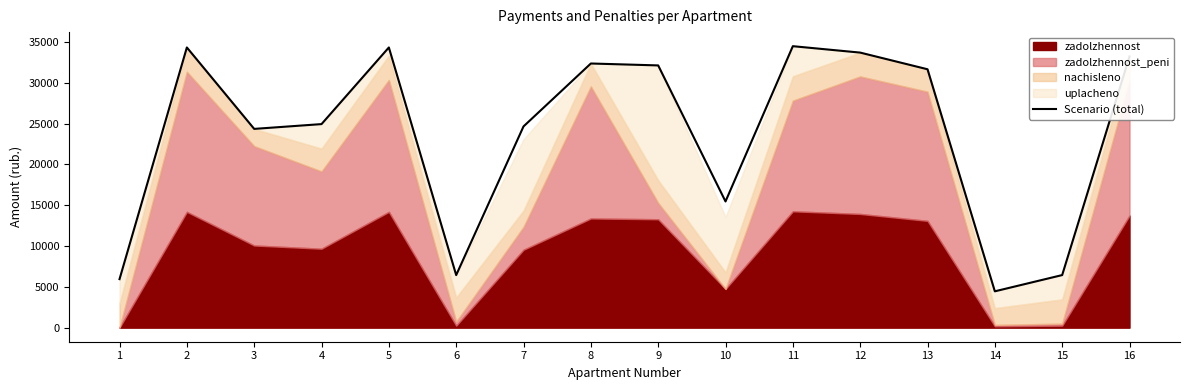

Reading left to right, list all the values displayed in this chart.

1=5946.0	2=34337.8	3=24358.6	4=24946.2	5=34337.8	6=6440.9	7=24660.7	8=32373.1	9=32137.4	10=15465.2	11=34494.7	12=33709.0	13=31666.1	14=4452.1	15=6442.8	16=33237.6